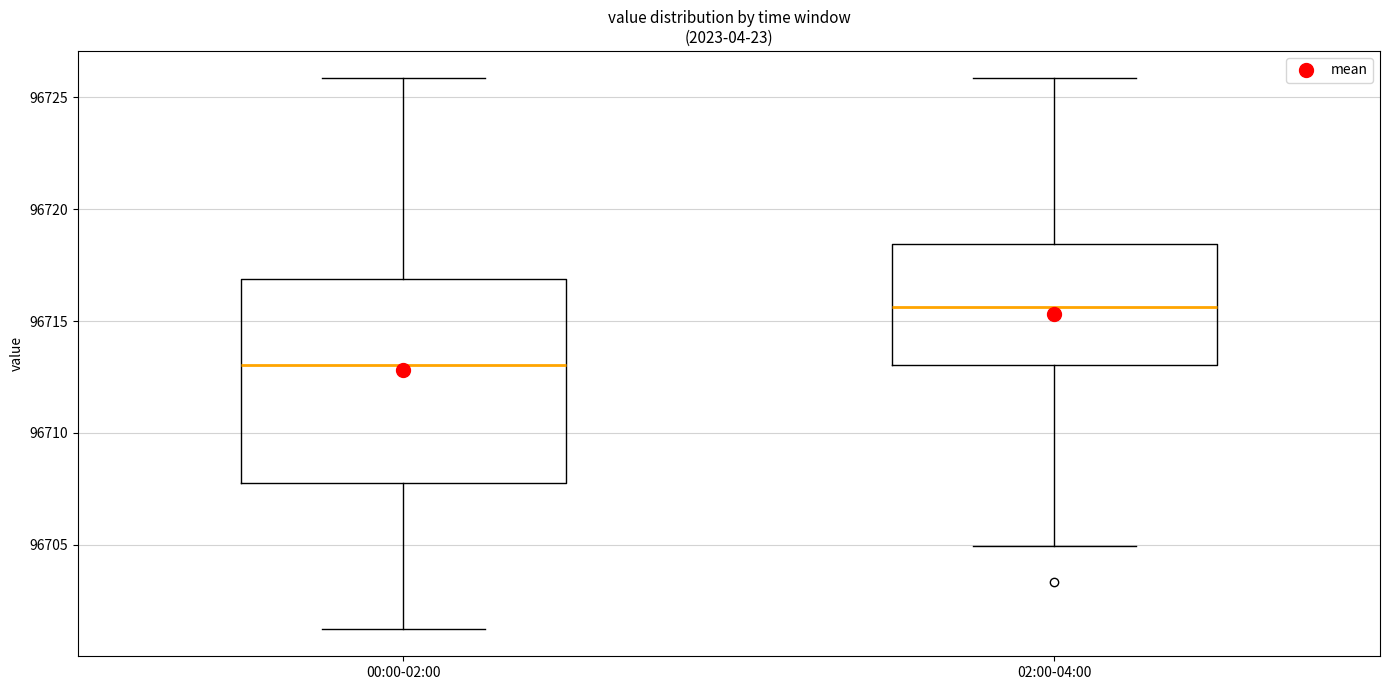

Reading left to right, read every box against the y-axis: the position of its median line, the range the box covers, and the ends of its whiskers. The values are not printed on the chart, so give them approximately, as read against the axis.

00:00-02:00: median 96713.0, box 96708.0 to 96717.0, whiskers 96701.5 to 96726.0
02:00-04:00: median 96715.5, box 96713.0 to 96718.5, whiskers 96705.0 to 96726.0